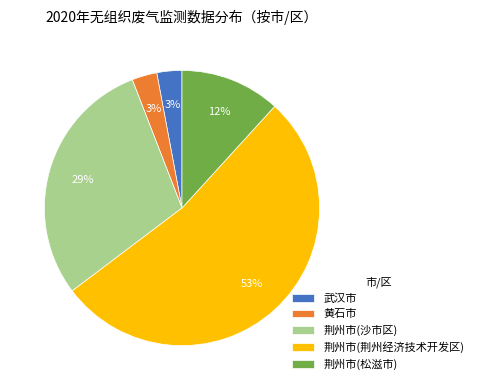

What percentage is the 黄石市 slice, to the nearest percent?

3%